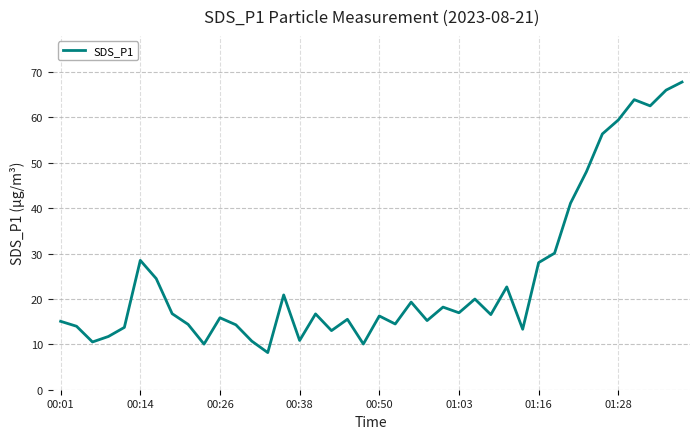

What is the smallest value displayed?

8.2